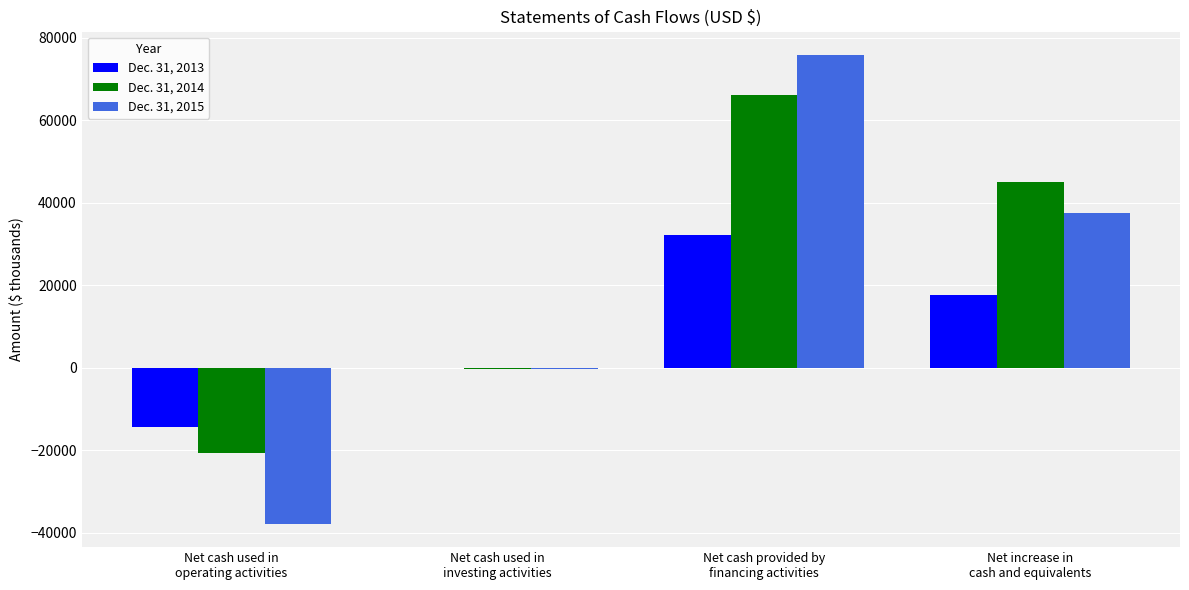

What is the approximate value of Dec. 31, 2014 at Net cash used in
investing activities, to the nearest 50?

-350